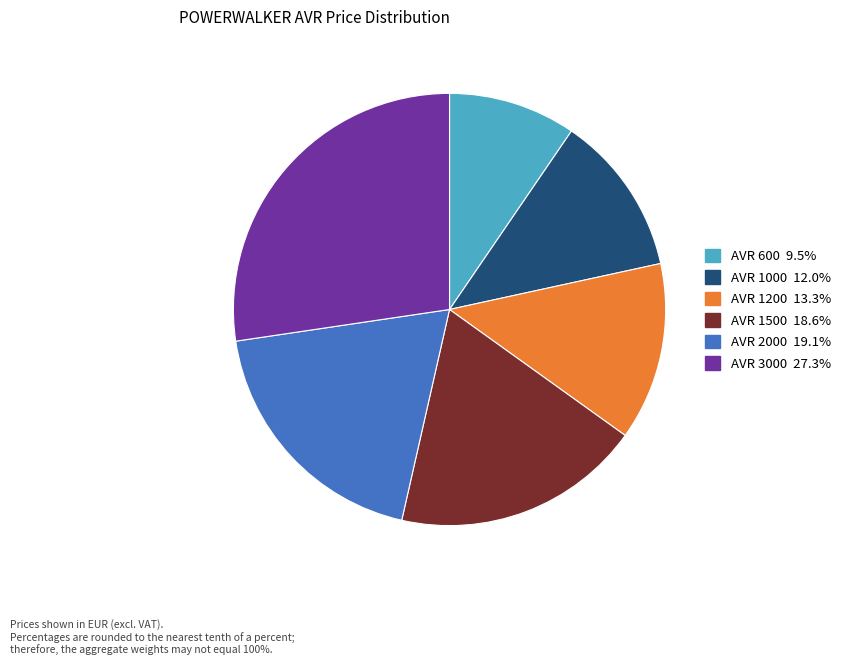

True or false: AVR 1000 accounts for 5% of the total.

False